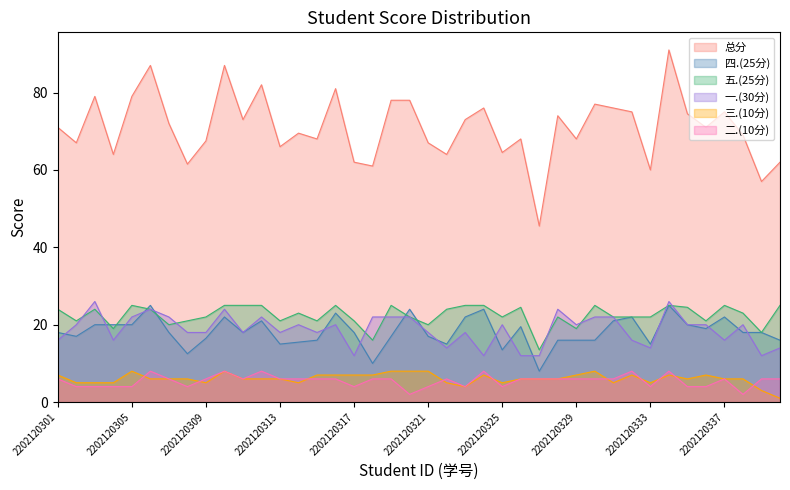

True or false: 总分 and 二.(10分) cross at least once.

False